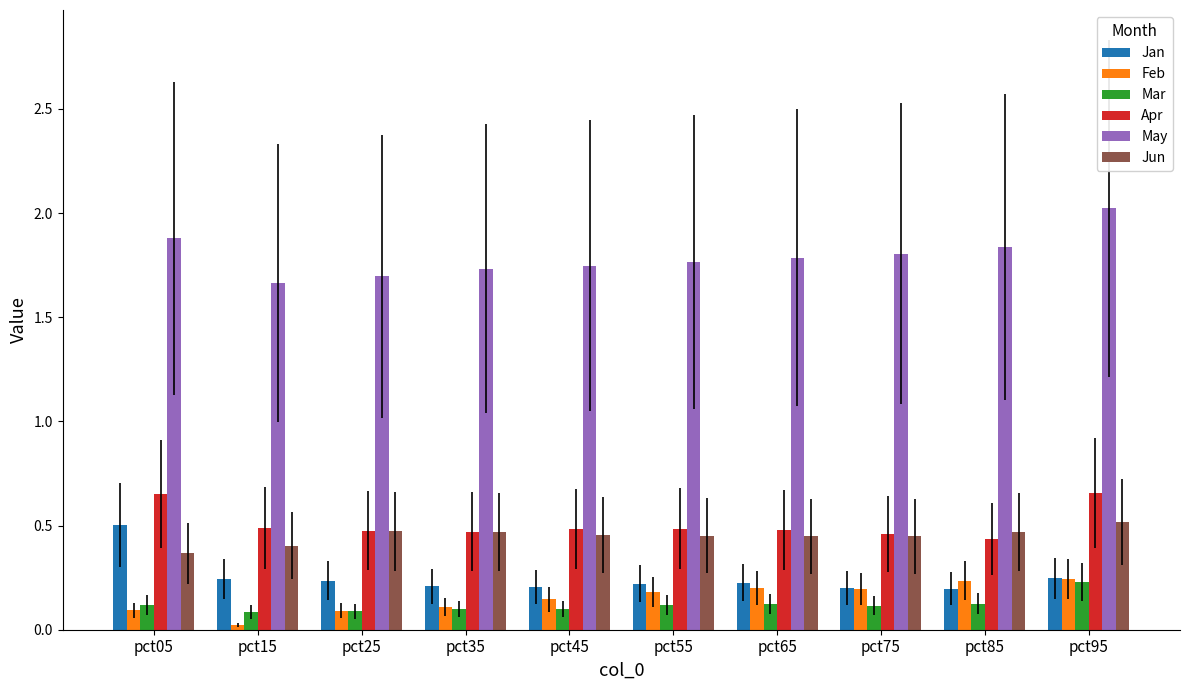

What is the sum of the May values at pct05 and pct35?

3.6